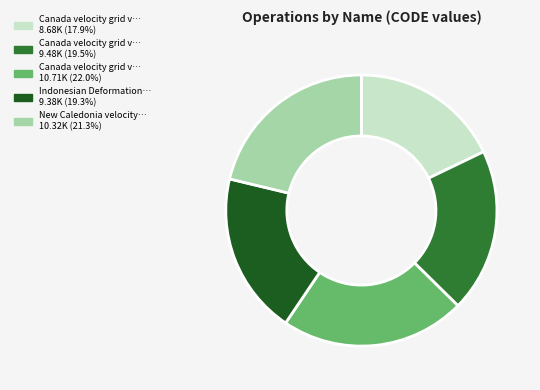

Is there a majority slice in this chart?

No